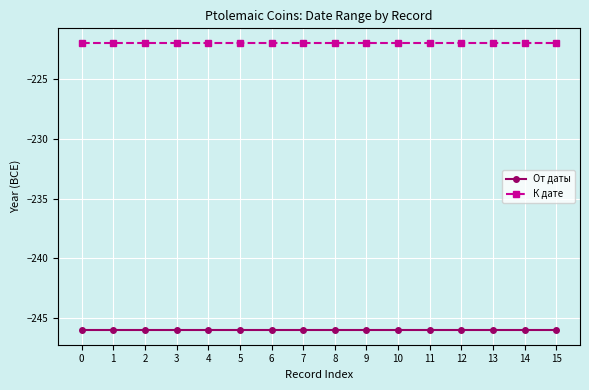

True or false: К дате and От даты cross at least once.

False